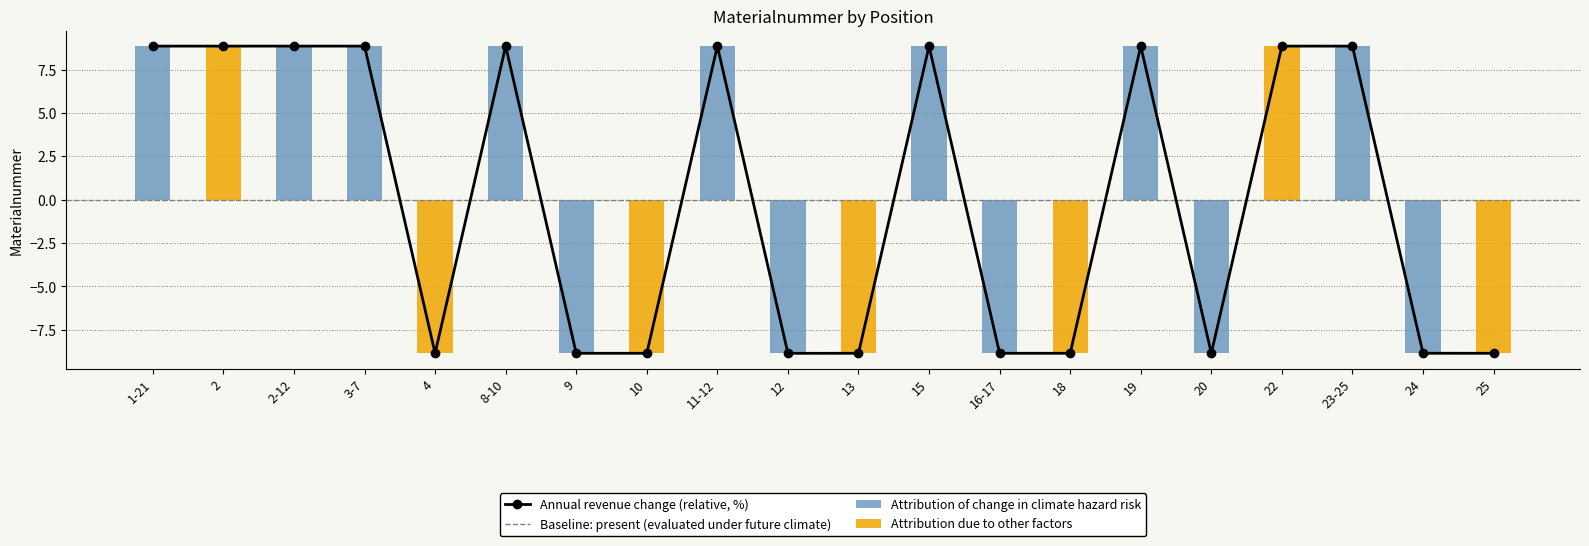

How many negative values are there?

10